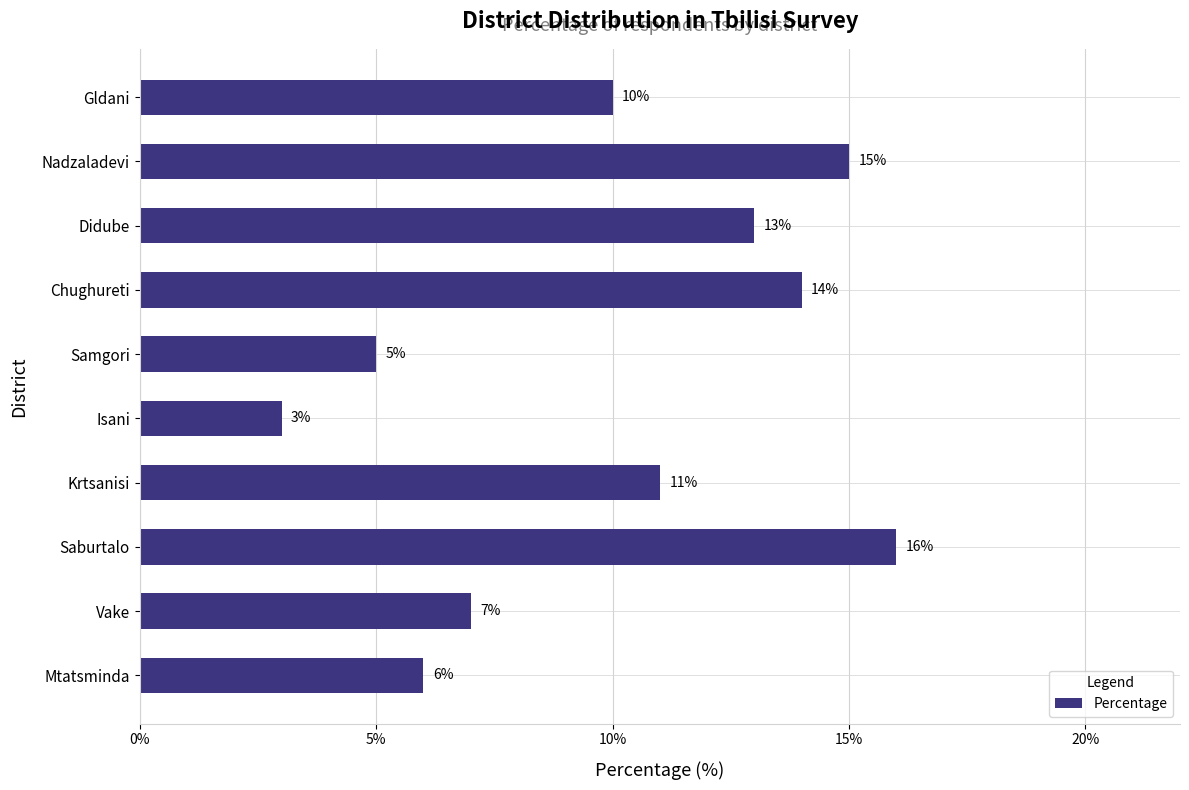

What is the sum of all values?

100